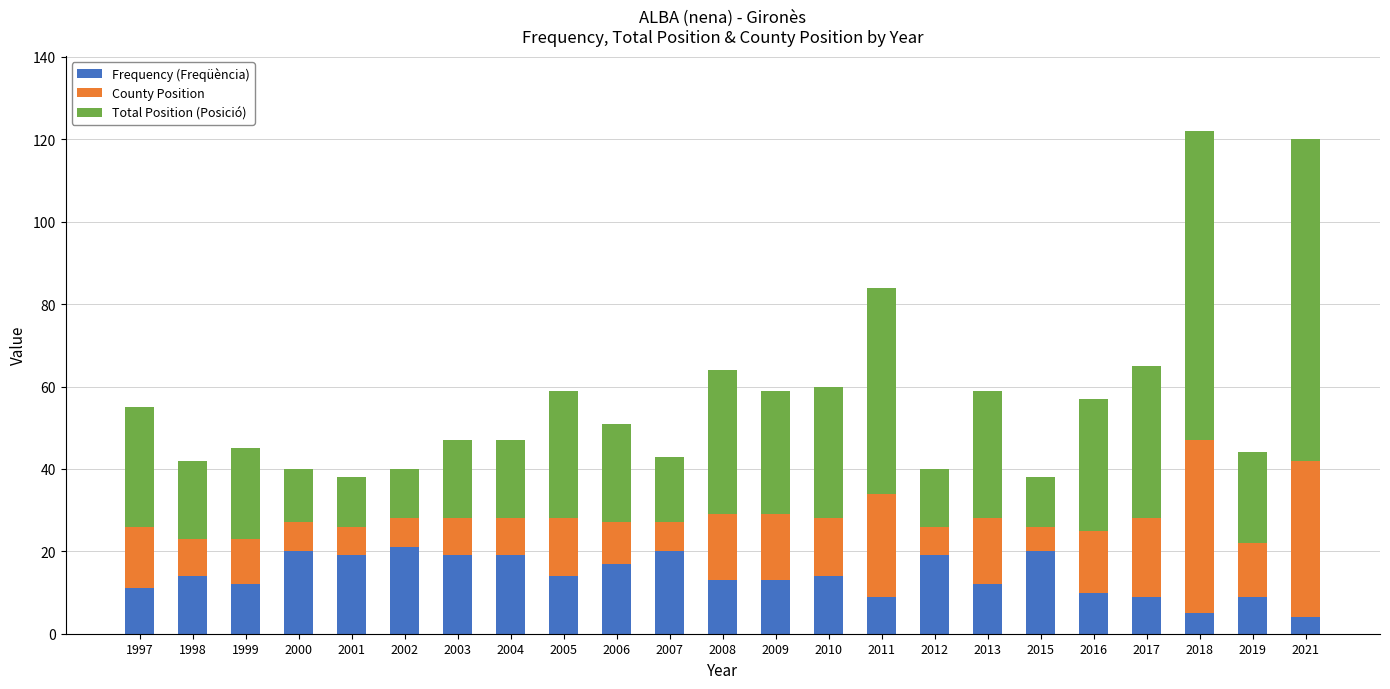

Is it true that Frequency (Freqüència) equals 7 at 2013?

False